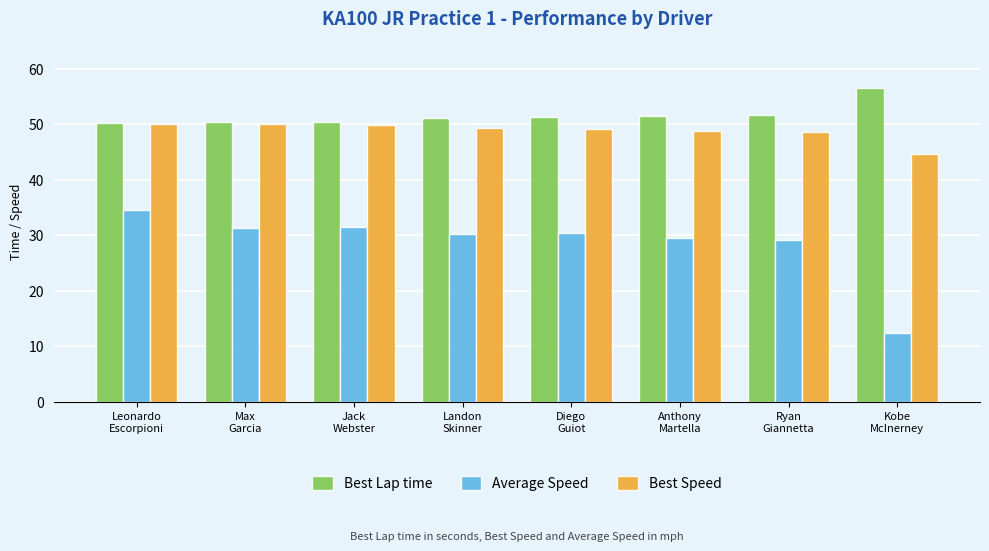

What is the total value across all series at Leonardo
Escorpioni?

134.9